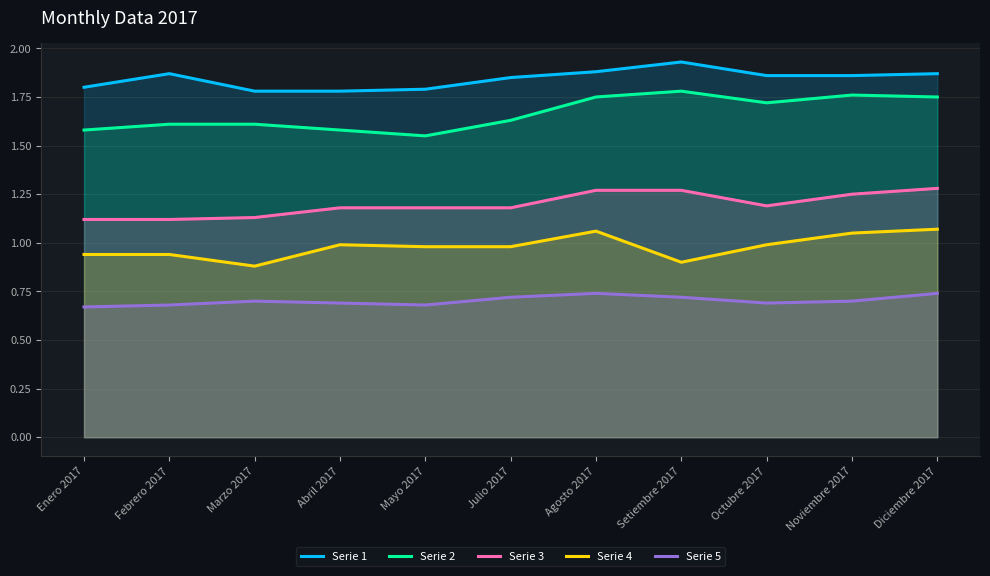

At which label does Serie 2 reach its minimum?

Mayo 2017